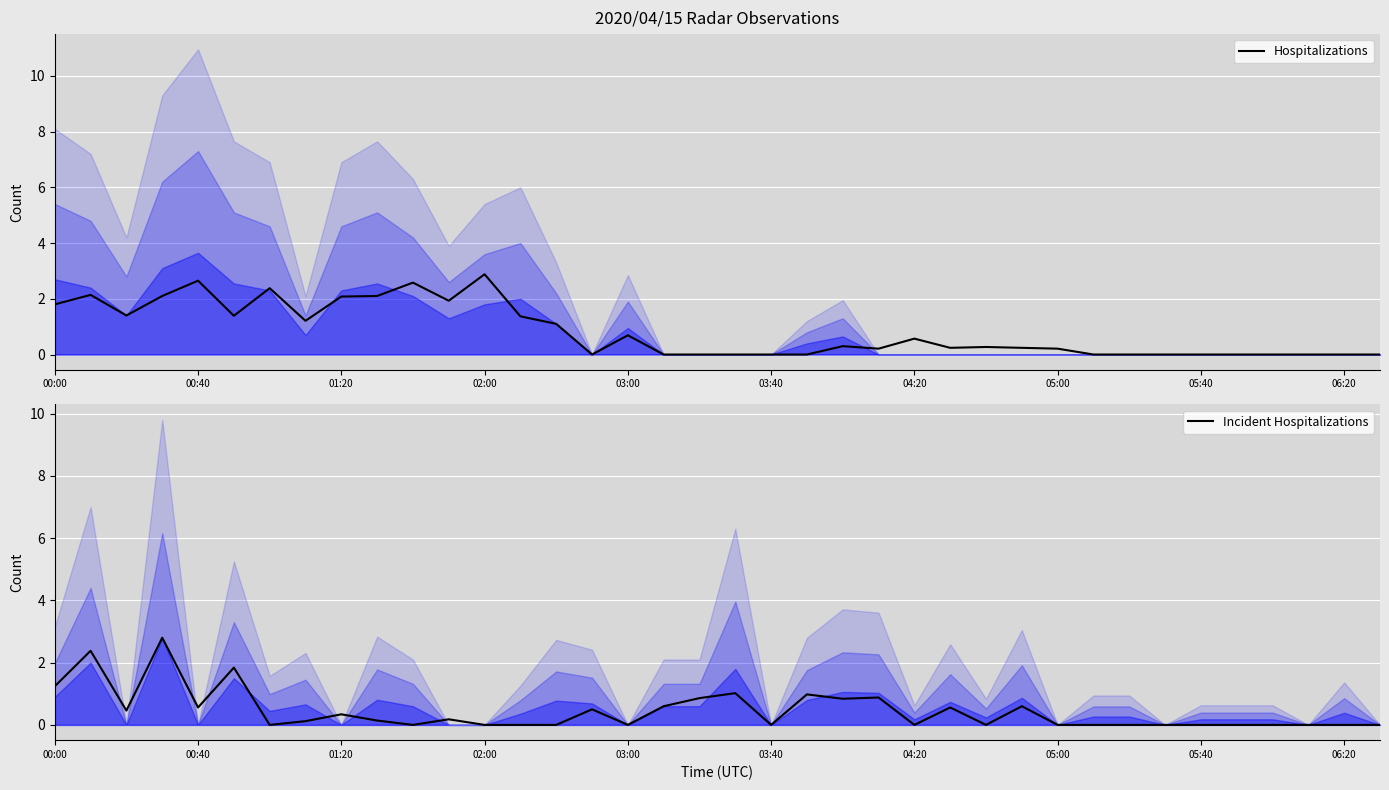

What is the highest value of the Hospitalizations series?

2.9